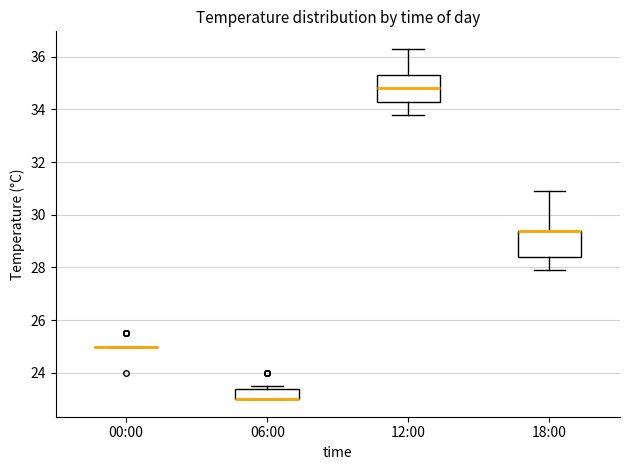

Reading left to right, transcribe this box plot: for each box, give where its median line is, the range the box spans, and where its two whiskers end, as read against the y-axis. The values are not printed on the chart, so give them approximately, as read against the axis.

00:00: box collapsed to a line at 25.0, whiskers 25.0 to 25.0
06:00: median 23.0 (drawn on the box's lower edge), box 23.0 to 23.4, whiskers 23.0 to 23.6
12:00: median 34.8, box 34.4 to 35.4, whiskers 33.8 to 36.4
18:00: median 29.4 (drawn on the box's upper edge), box 28.4 to 29.4, whiskers 28.0 to 31.0